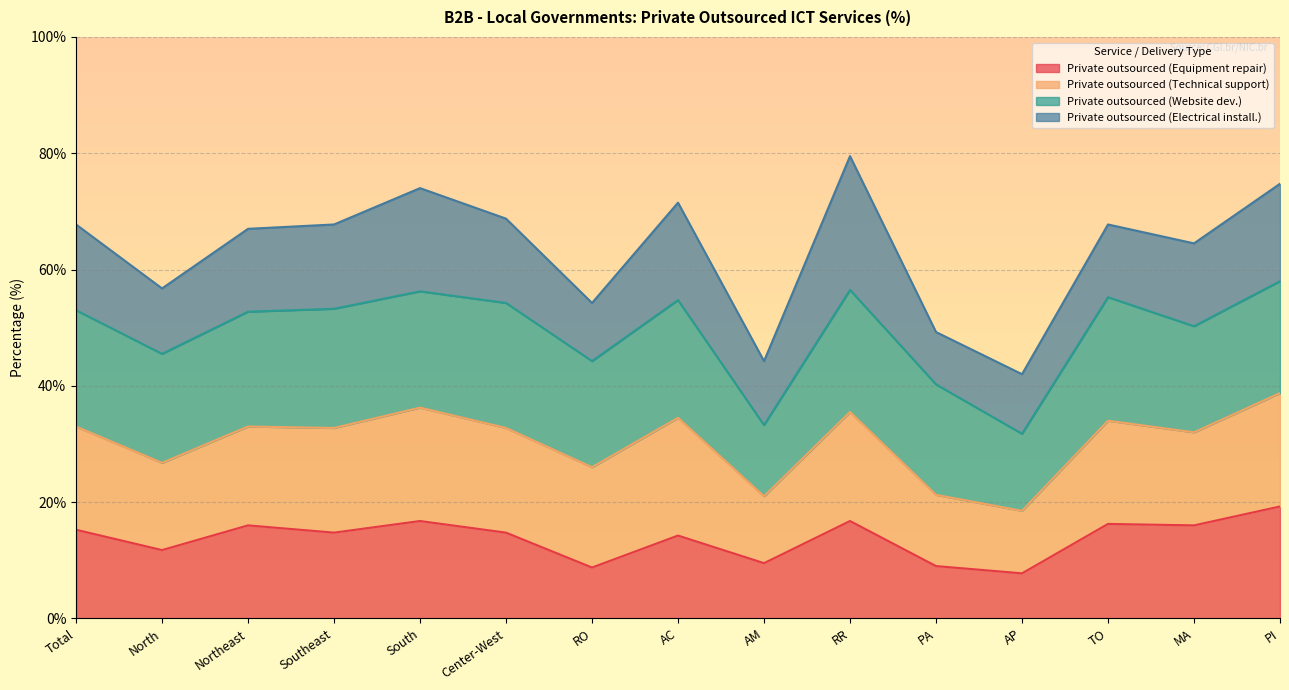

What is the total value across all series at North?

56.8